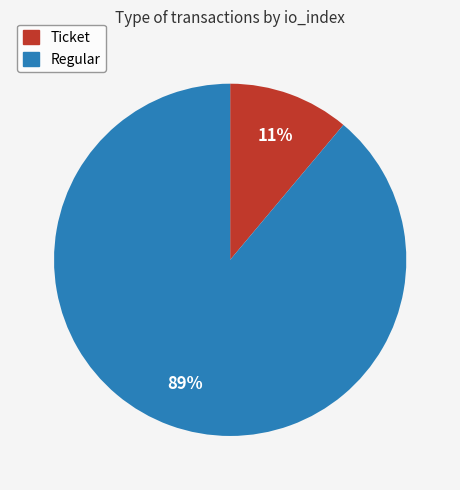

Is there a majority slice in this chart?

Yes